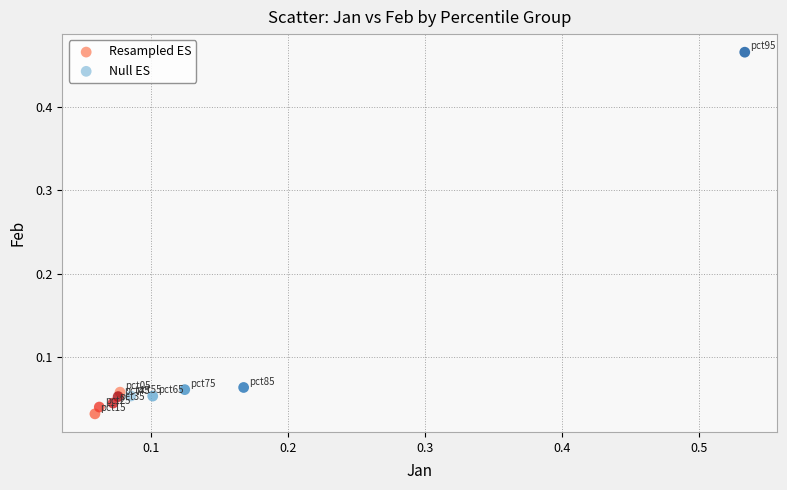

Which series has the widest spread of Y values?

Null ES